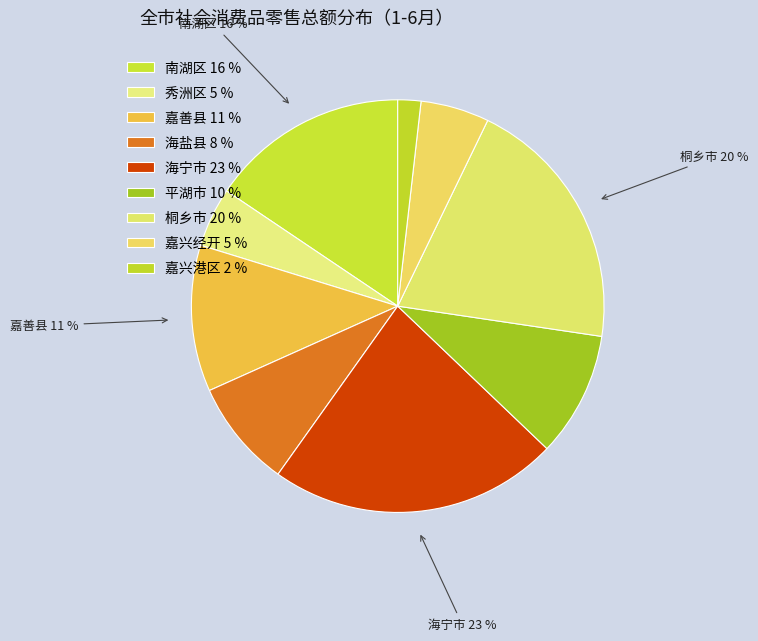

Which category has the smallest portion of the pie?

嘉兴港区